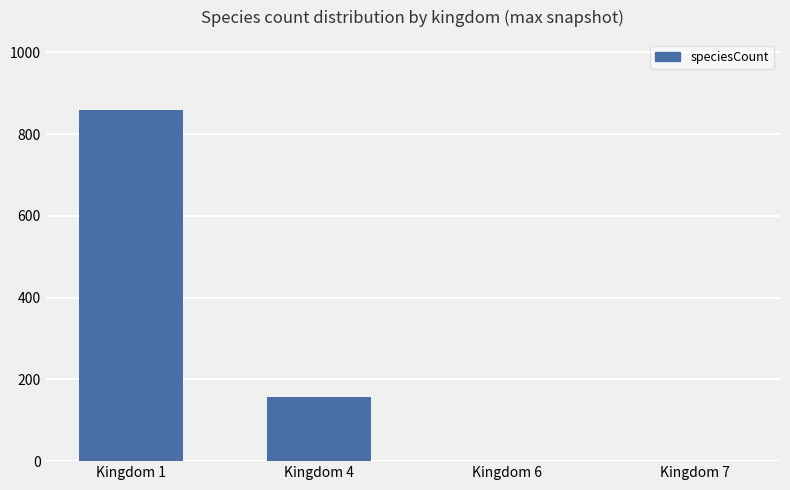

How many series are shown in this chart?

1